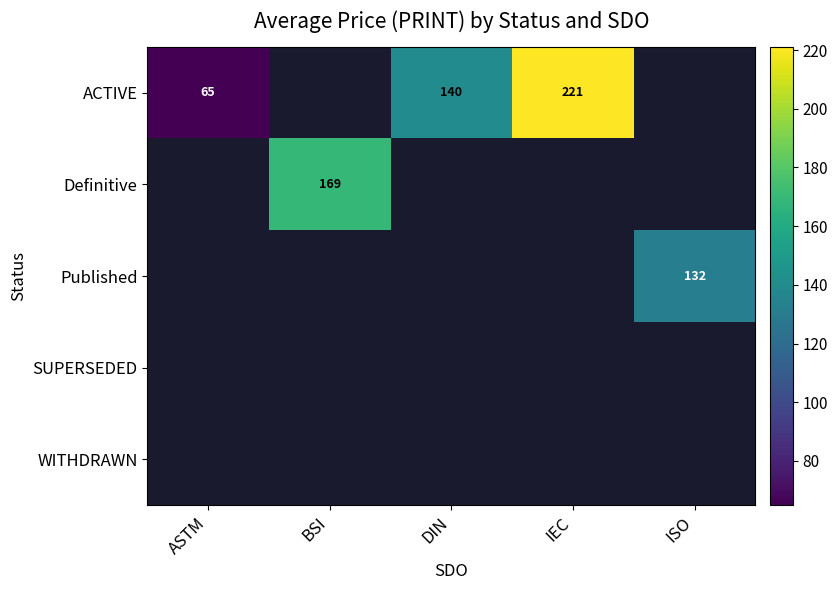

The value of Definitive at BSI is 169. True or false?

True